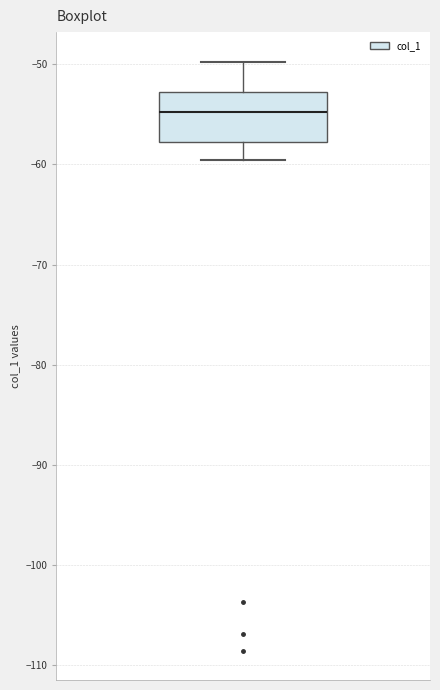

Read this box plot against the y-axis: the position of the median line, the range covered by the box, and the ends of both whiskers. The values are not printed on the chart, so give them approximately, as read against the axis.

median -55, box -58 to -53, whiskers -60 to -50